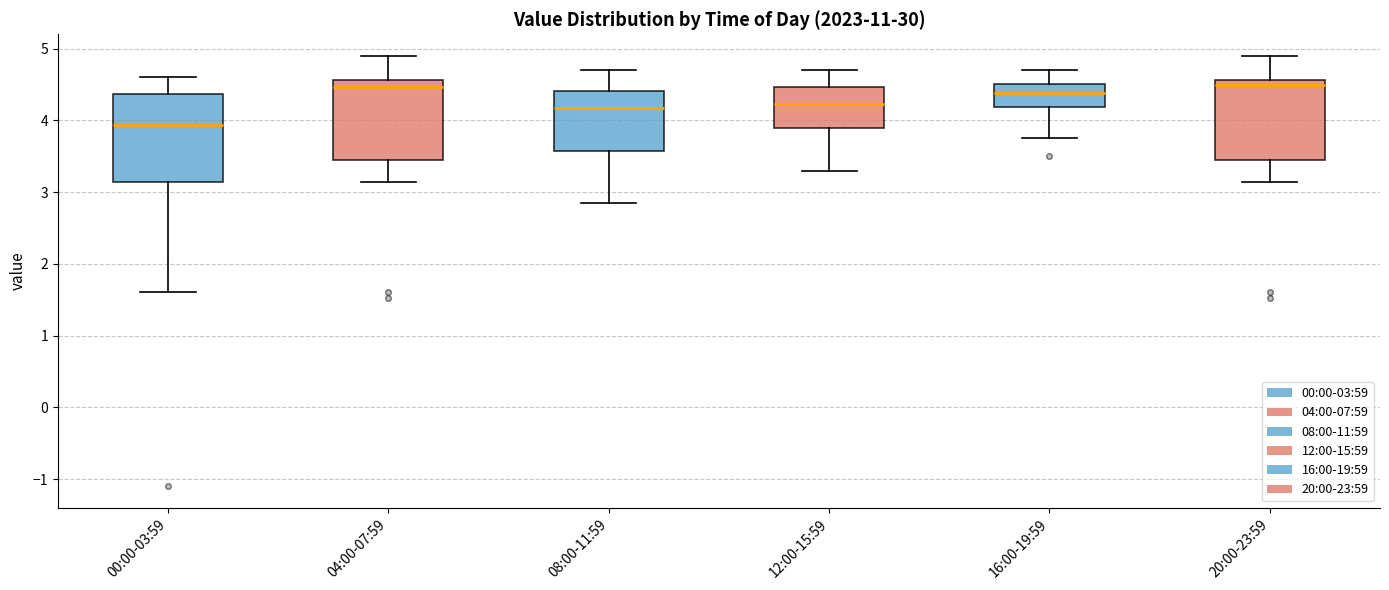

Reading left to right, read every box against the y-axis: the position of its median line, the range the box covers, and the ends of its whiskers. The values are not printed on the chart, so give them approximately, as read against the axis.

00:00-03:59: median 3.9, box 3.1 to 4.4, whiskers 1.6 to 4.6
04:00-07:59: median 4.5, box 3.4 to 4.6, whiskers 3.1 to 4.9
08:00-11:59: median 4.2, box 3.6 to 4.4, whiskers 2.9 to 4.7
12:00-15:59: median 4.2, box 3.9 to 4.5, whiskers 3.3 to 4.7
16:00-19:59: median 4.4, box 4.2 to 4.5, whiskers 3.8 to 4.7
20:00-23:59: median 4.5, box 3.4 to 4.6, whiskers 3.1 to 4.9